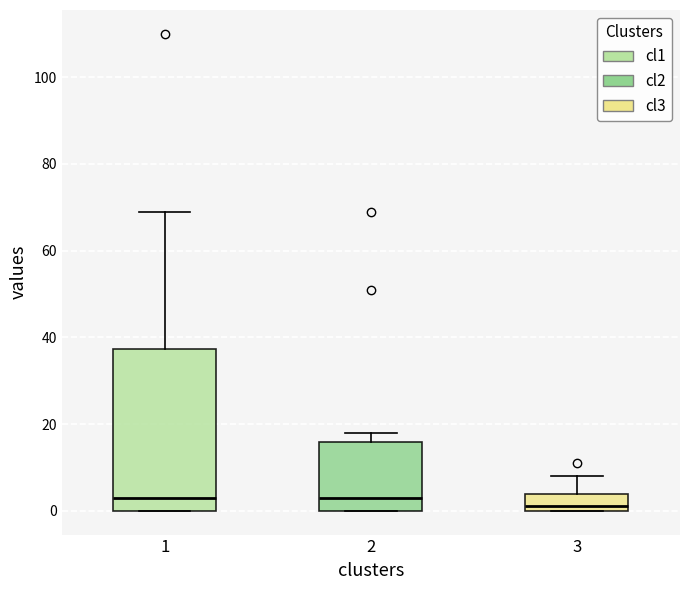

Reading left to right, transcribe this box plot: for each box, give where its median line is, the range the box spans, and where its two whiskers end, as read against the y-axis. The values are not printed on the chart, so give them approximately, as read against the axis.

1: median 4, box 0 to 38, whiskers 0 to 70
2: median 4, box 0 to 16, whiskers 0 to 18
3: median 2, box 0 to 4, whiskers 0 to 8